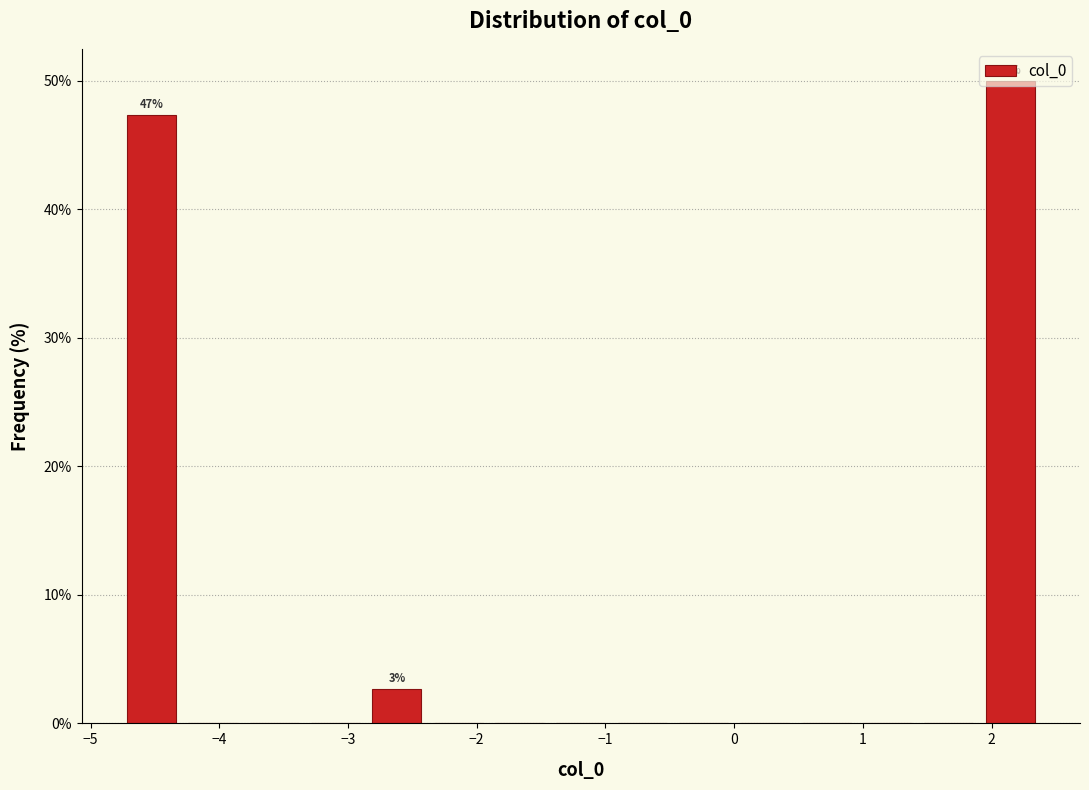

Over which range of the x-axis is the bar tallest?

1.9 to 2.4